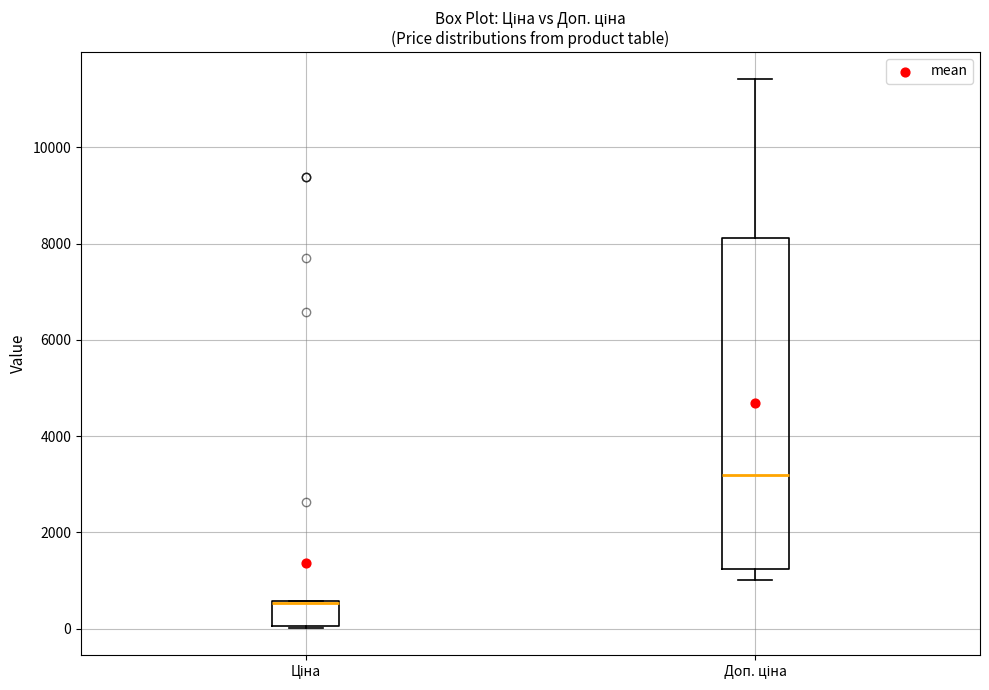

Reading left to right, transcribe this box plot: for each box, give where its median line is, the range the box spans, and where its two whiskers end, as read against the y-axis. The values are not printed on the chart, so give them approximately, as read against the axis.

Ціна: median 600 (drawn on the box's upper edge), box 0 to 600, whiskers 0 to 600
Доп. ціна: median 3200, box 1200 to 8200, whiskers 1000 to 11400